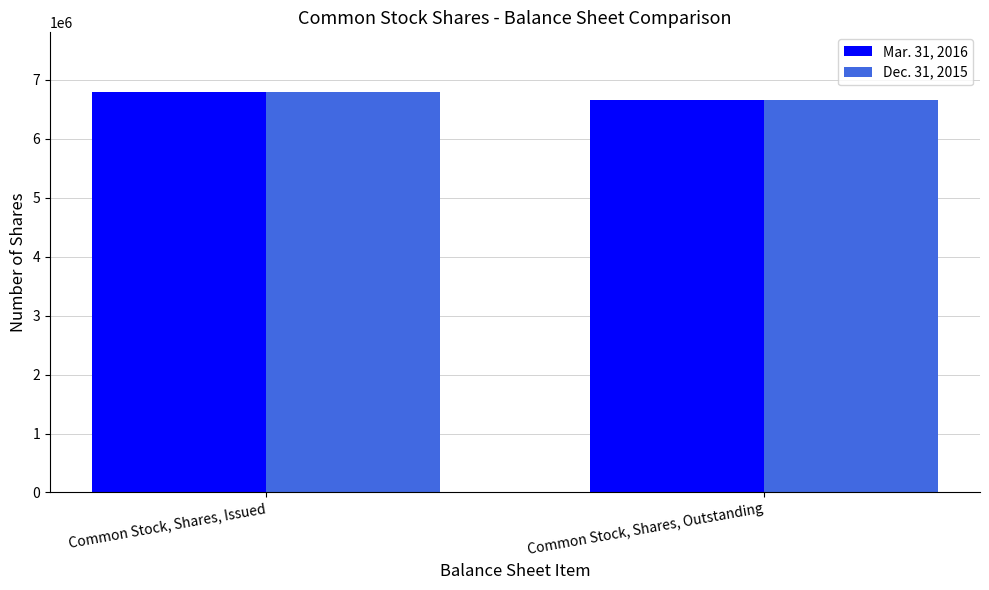

What are all the series names shown in the legend?

Mar. 31, 2016, Dec. 31, 2015